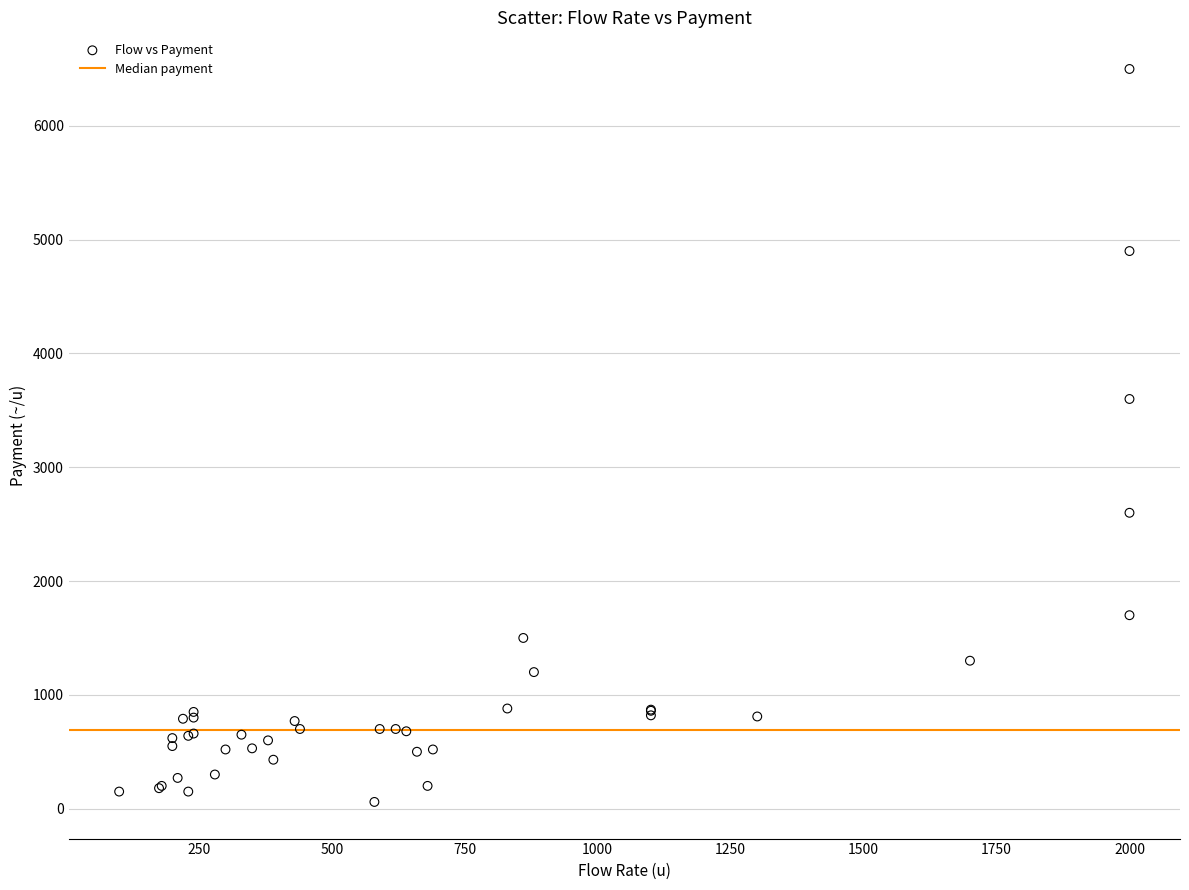

What Y value in the scatter plot is closest to 3279?

3600